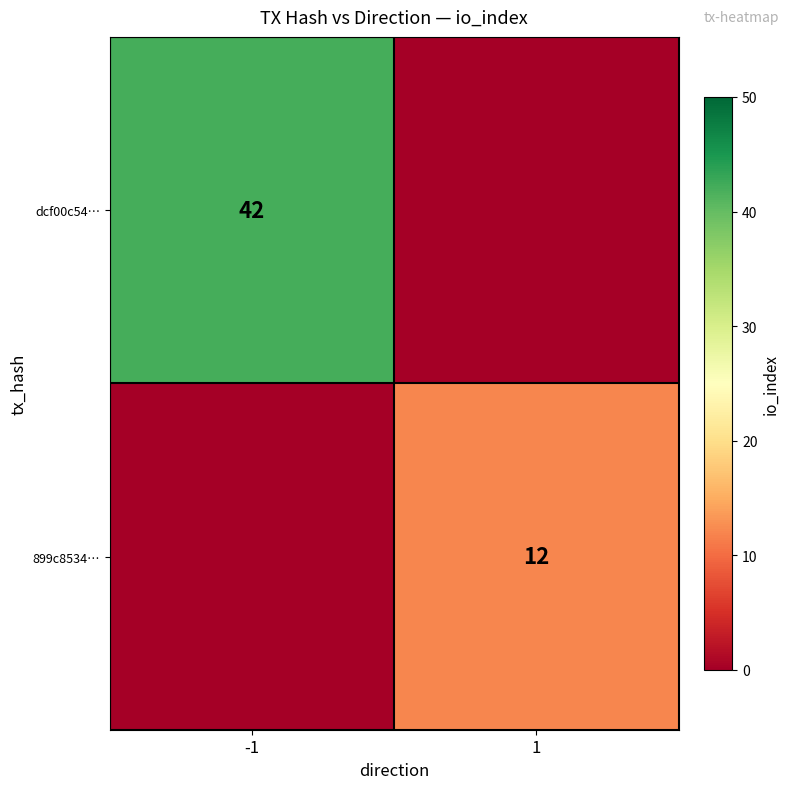

The 899c8534… series shows 12 at 1. True or false?

True